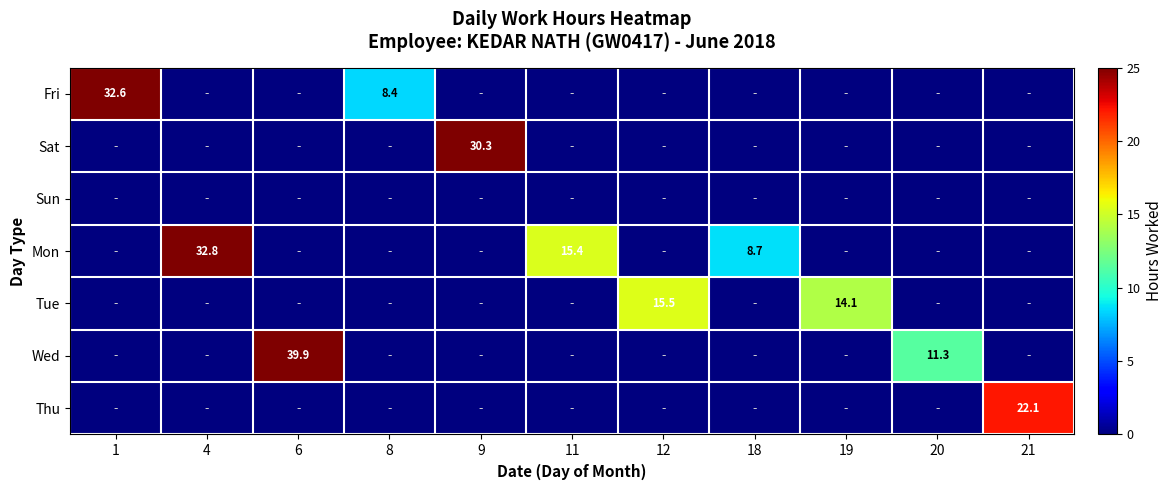

What is the total value across all series at 6?

39.9